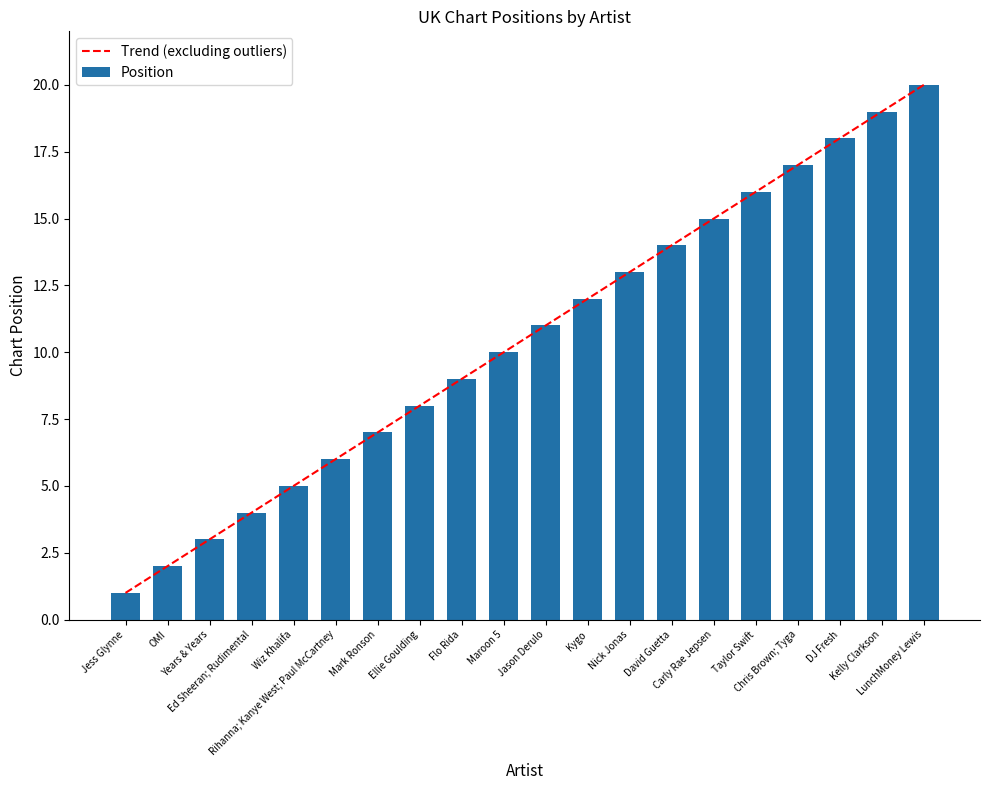

At how many categories does at least one series exceed 15?

6